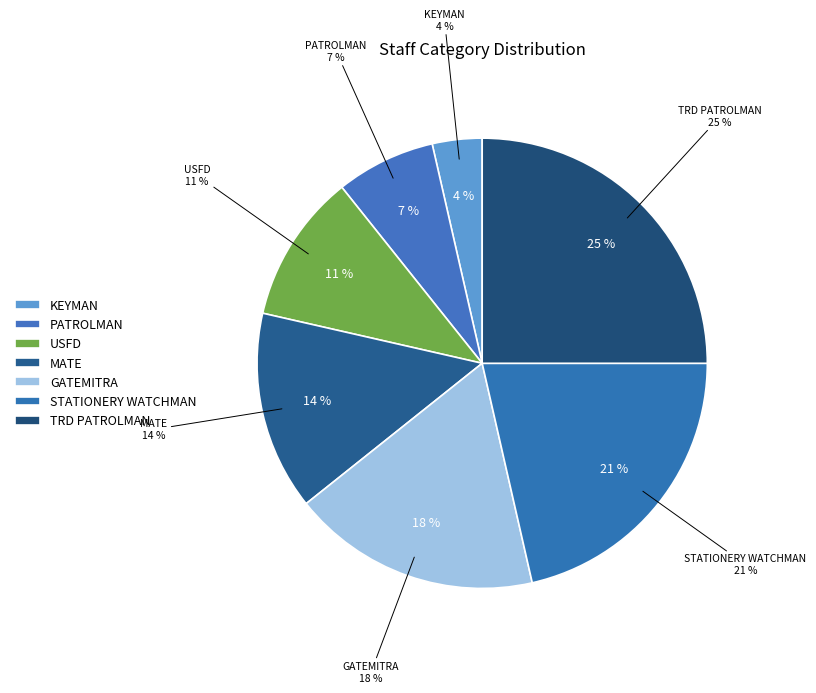

Which has a higher value, PATROLMAN or STATIONERY WATCHMAN?

STATIONERY WATCHMAN